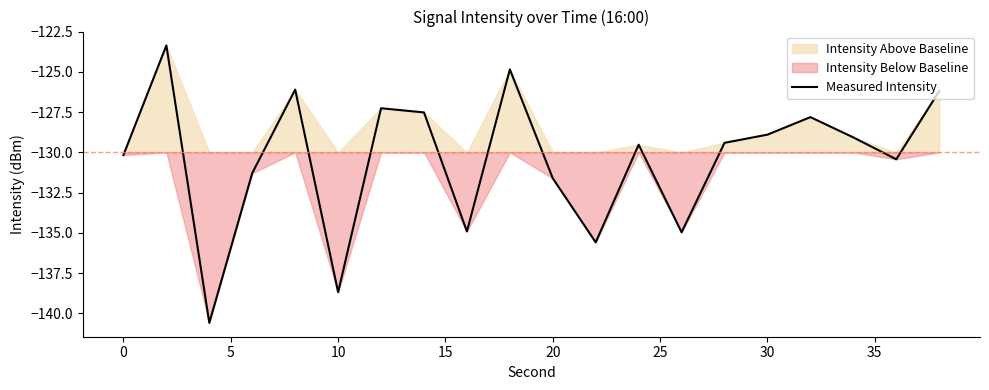

How many values exceed -129?

8